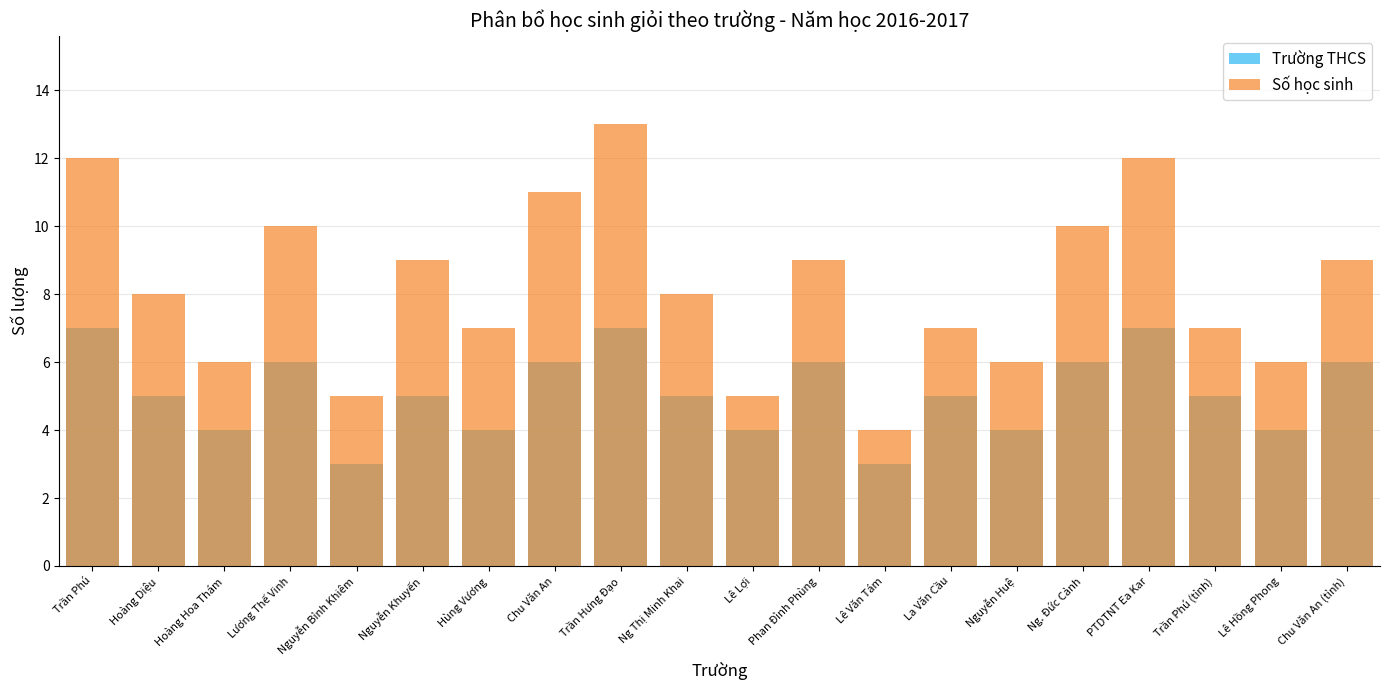

What is the value of the Trường THCS bar at the 15th from the left?

4